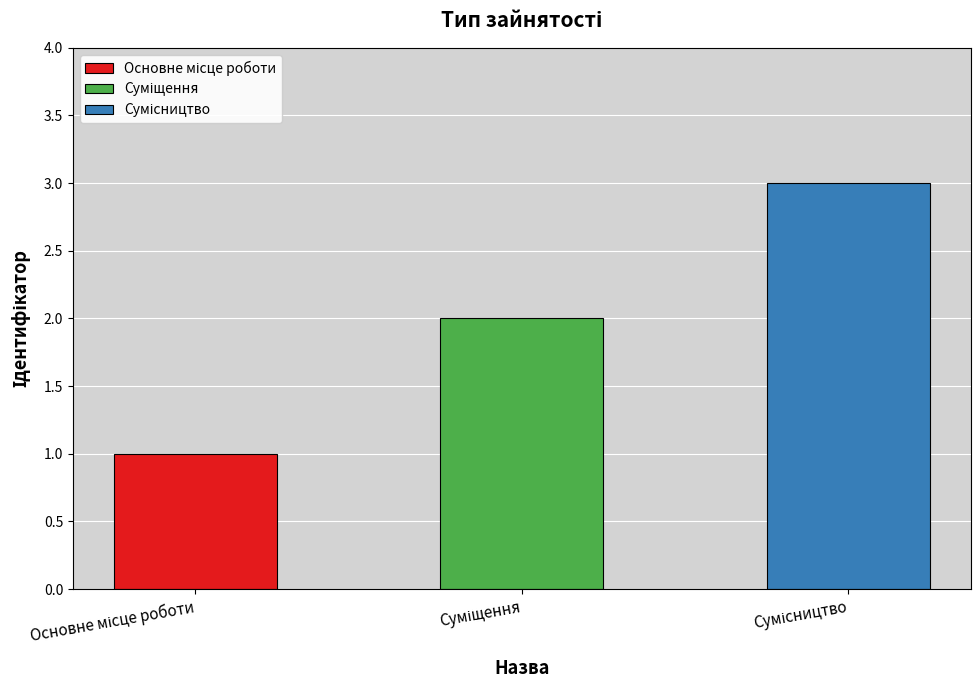

Reading right to left, what are all the values shown in this chart?

3	2	1